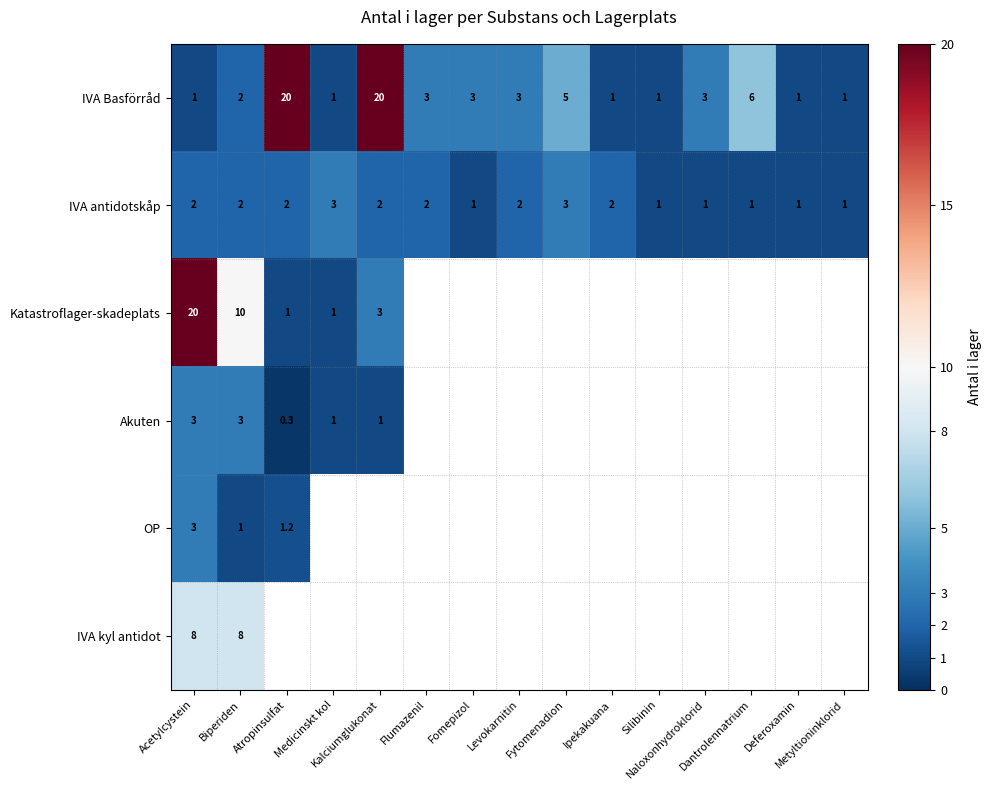

Between Deferoxamin and Silibinin, which is larger?

Deferoxamin